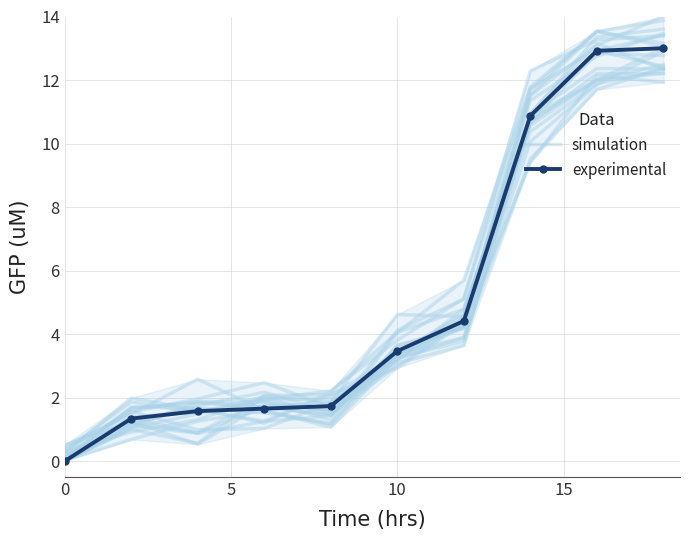

What is the total value across all series at 10?

3.3